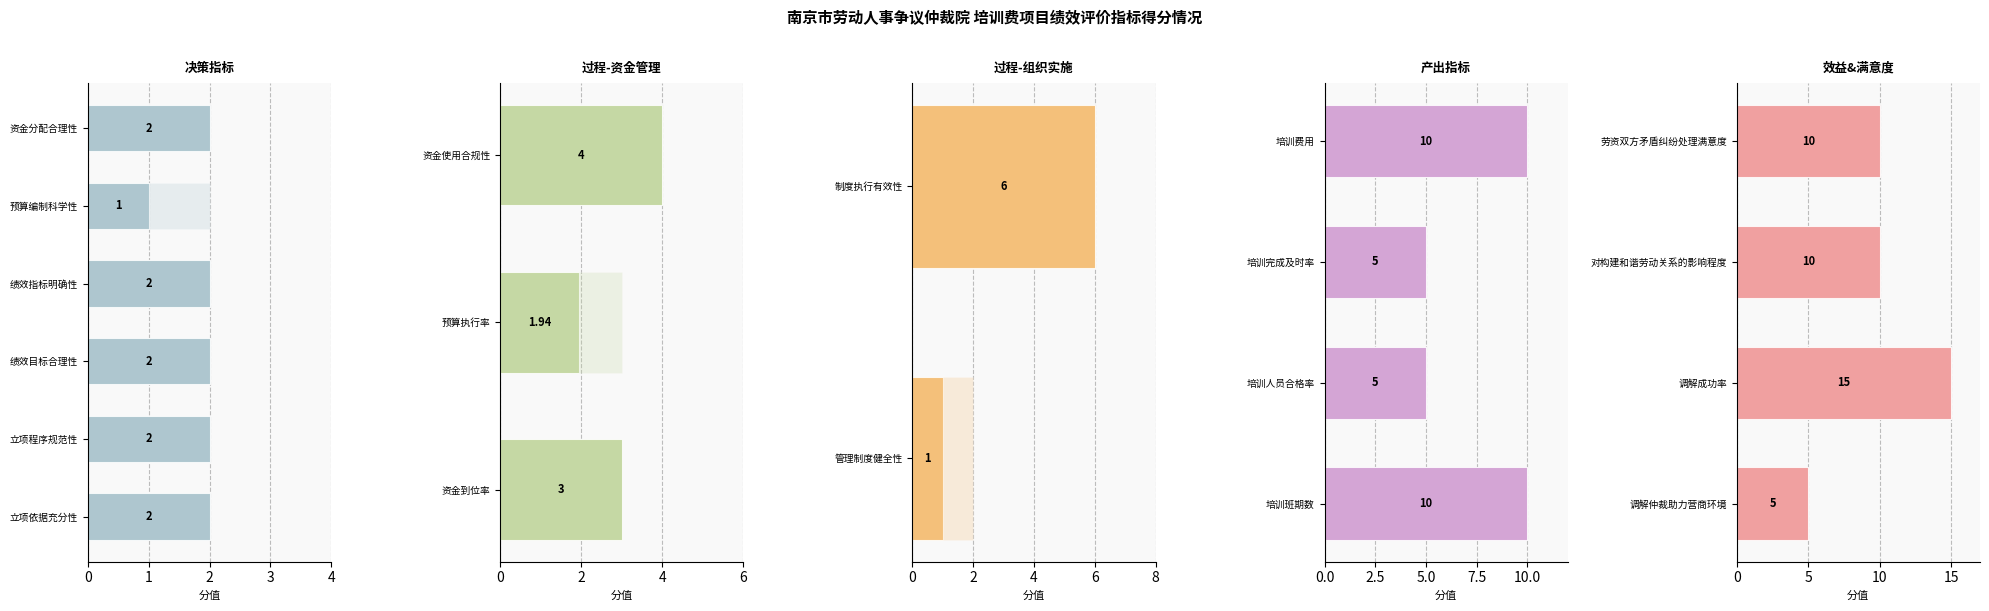

Rank the series at 管理制度健全性 from highest to lowest value.

权重, 得分